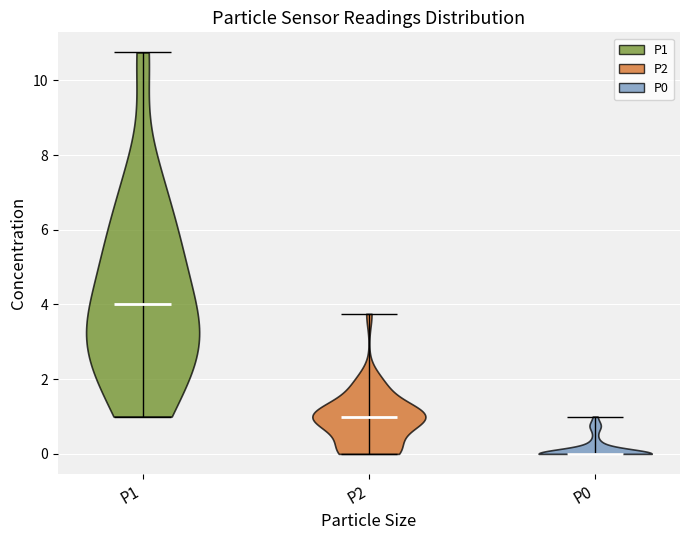

Which violin has the lowest median line?

P0